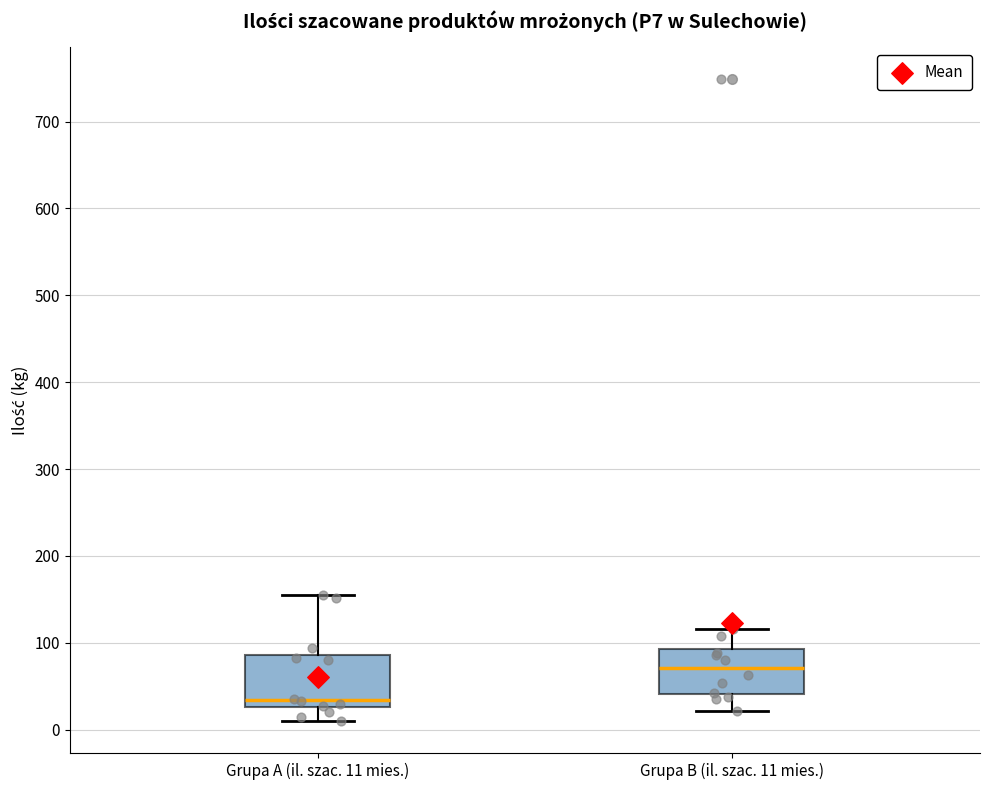

Where does the upper whisker of the box for Grupa B (il. szac. 11 mies.) end on the y-axis? The values are not printed on the chart, so give them approximately, as read against the axis.

120